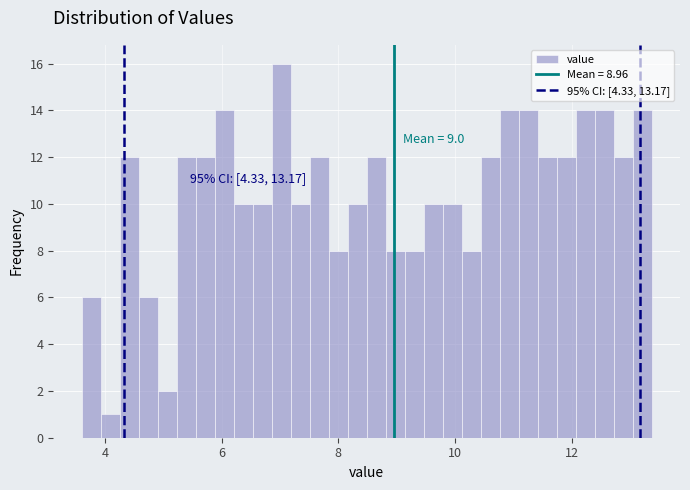

Read against the x-axis, roughly where is the centre of the tallest bar?

7.0